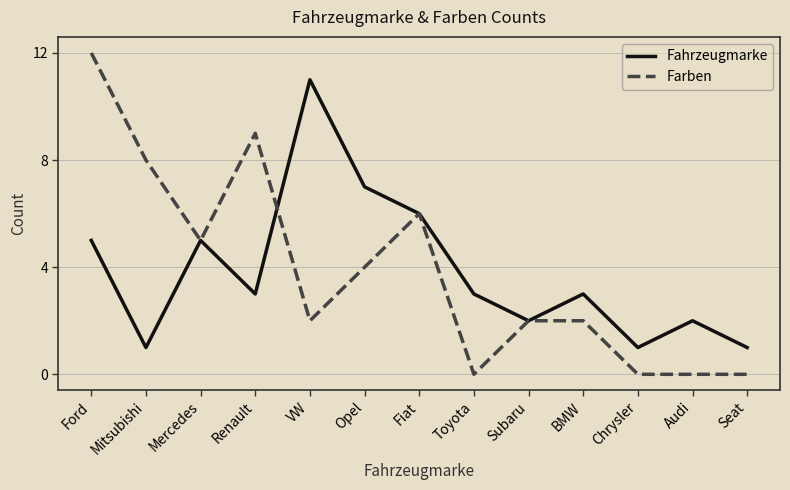

Where is the first local minimum for Fahrzeugmarke?

Mitsubishi